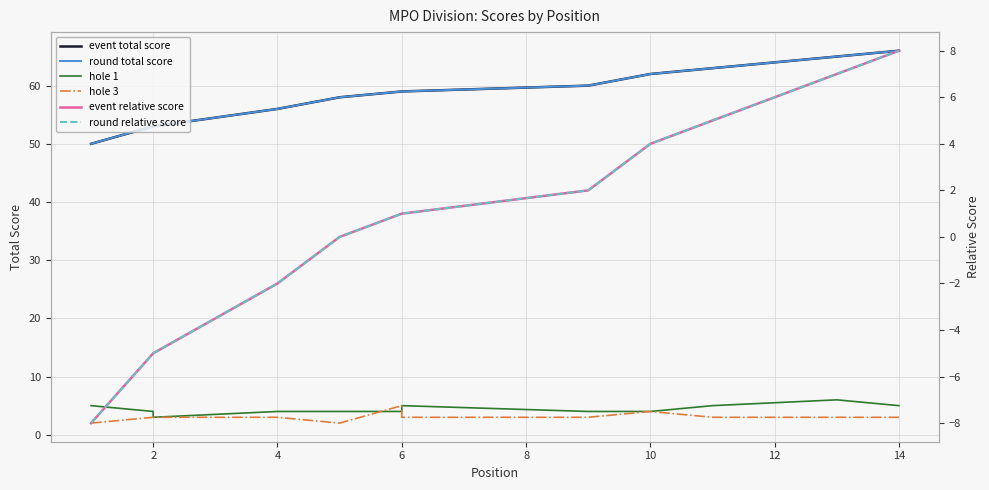

What is the greatest value displayed?

66